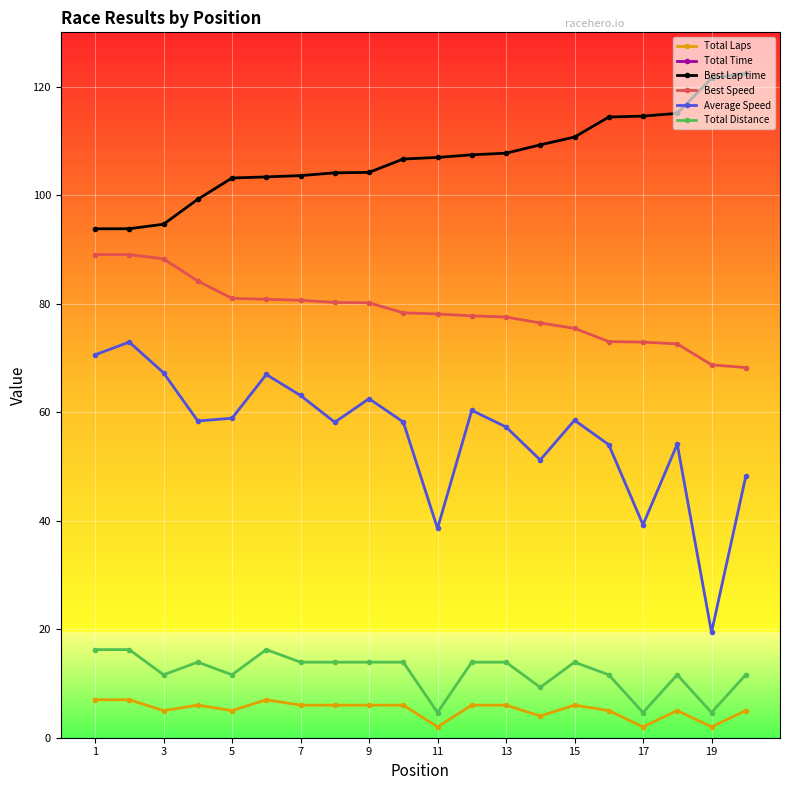

At how many categories does at least one series exceed 383?

20